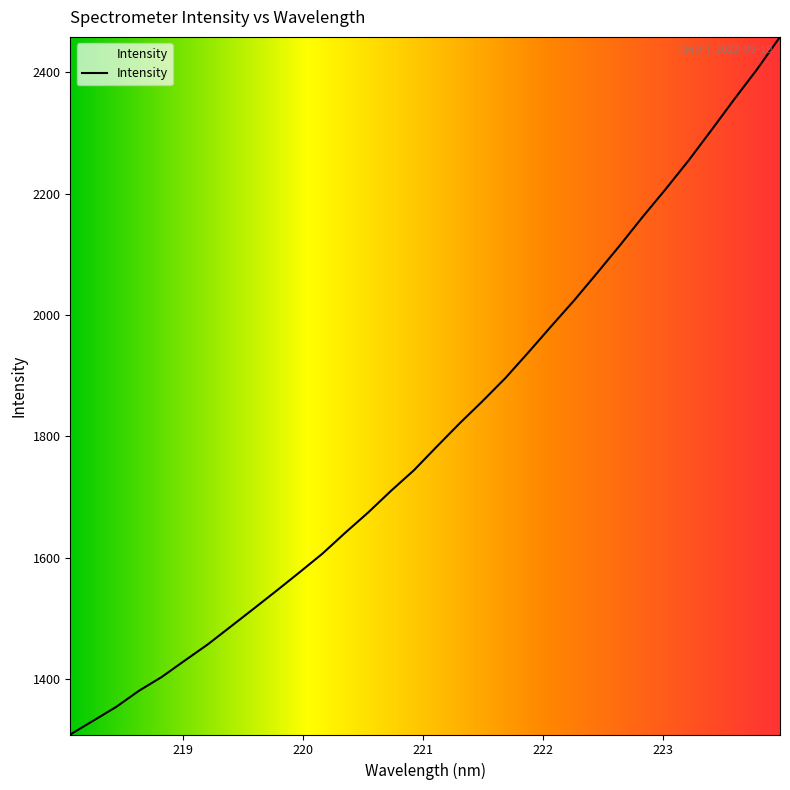

What is the smallest value displayed?

1309.0